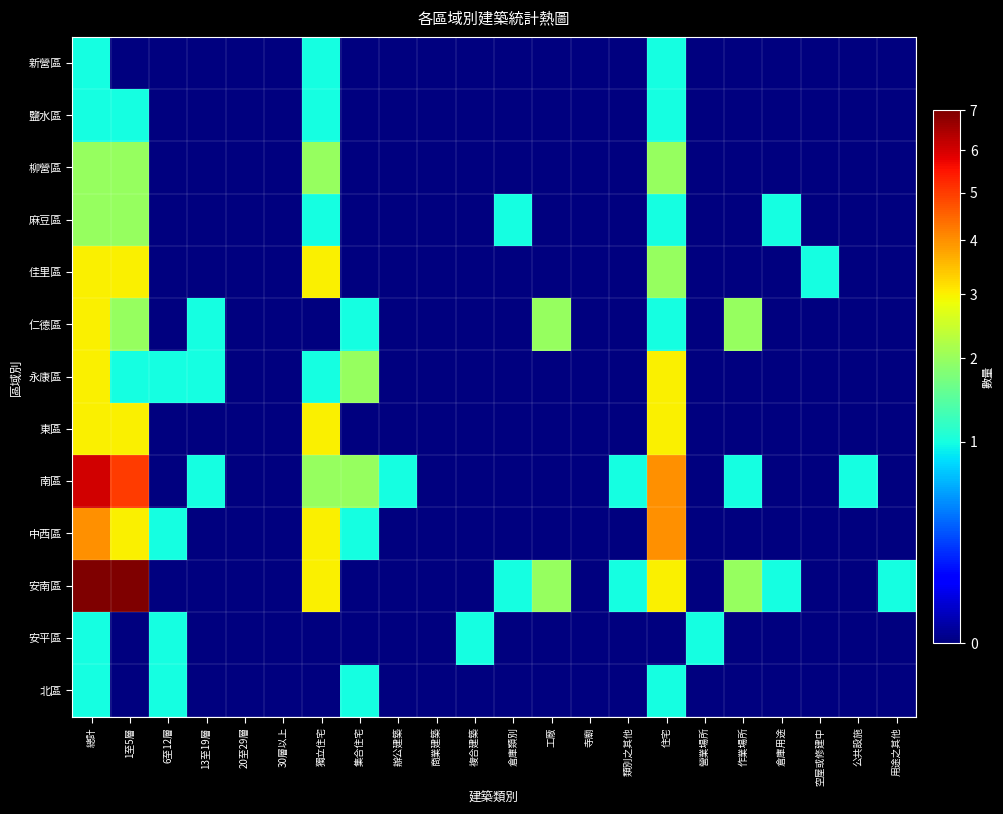

Which label corresponds to the largest value in the chart?

總計